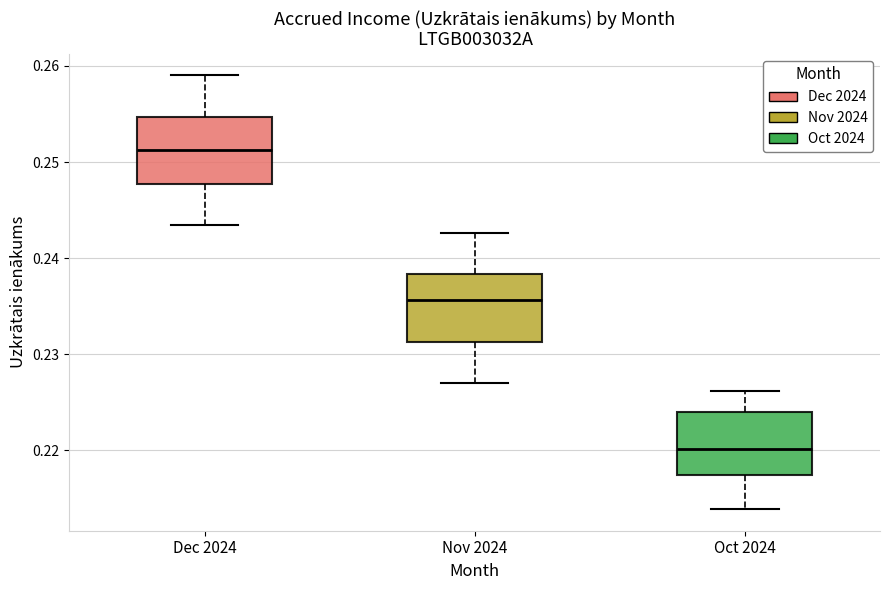

Which box's median line is the highest?

Dec 2024